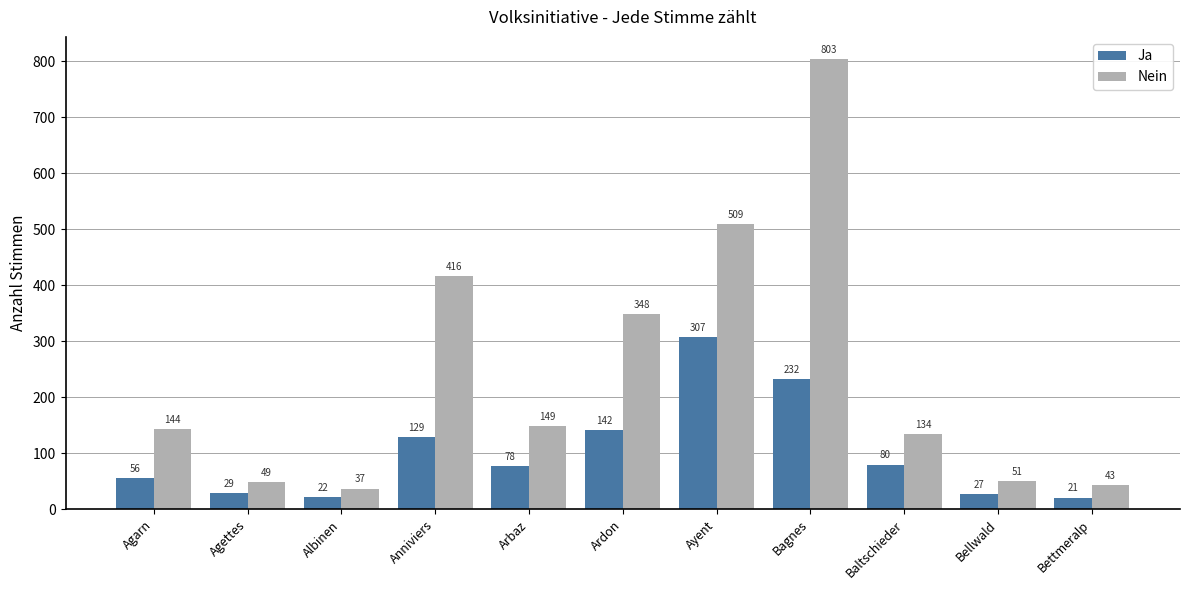

How many data points in Nein are less than 144?

5